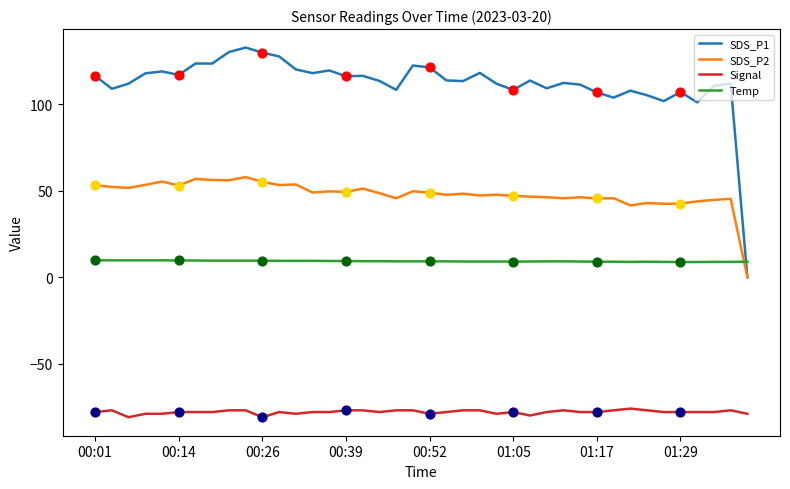

Which series has the largest total across all categories?

SDS_P1